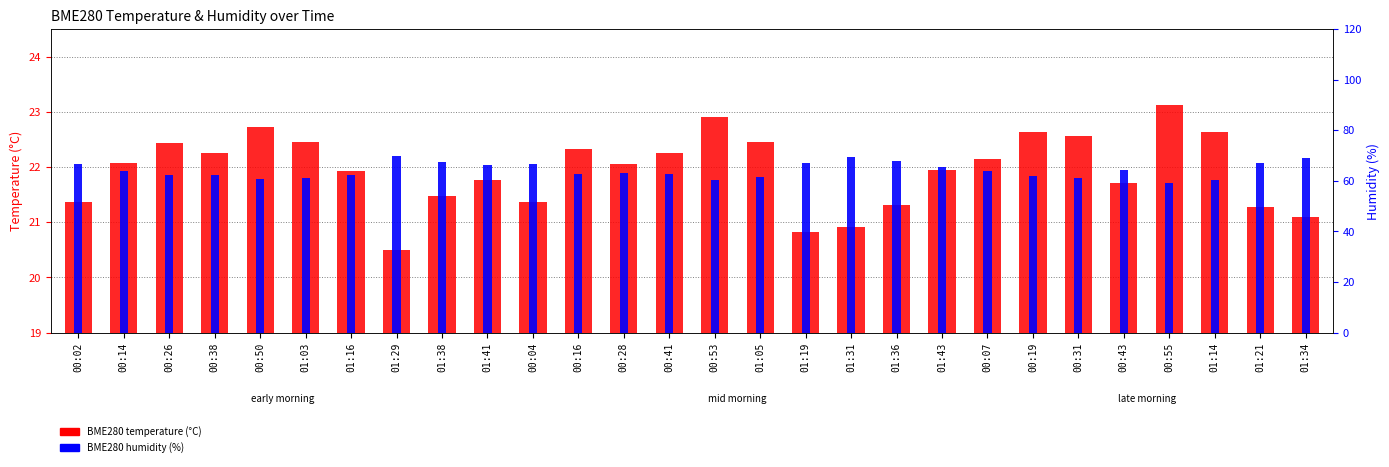

Reading left to right, transcribe all the data shown in this chart.

BME280 temperature (°C): 21.4	22.1	22.4	22.3	22.7	22.4	21.9	20.5	21.5	21.8	21.4	22.3	22.1	22.3	22.9	22.4	20.8	20.9	21.3	21.9	22.1	22.6	22.6	21.7	23.1	22.6	21.3	21.1
BME280 humidity (%): 66.8	63.9	62.2	62.4	60.8	61.0	62.5	70.0	67.4	66.2	66.6	62.8	63.1	62.6	60.3	61.4	67.3	69.4	67.9	65.4	64.1	61.9	61.3	64.2	59.3	60.5	67.0	68.9